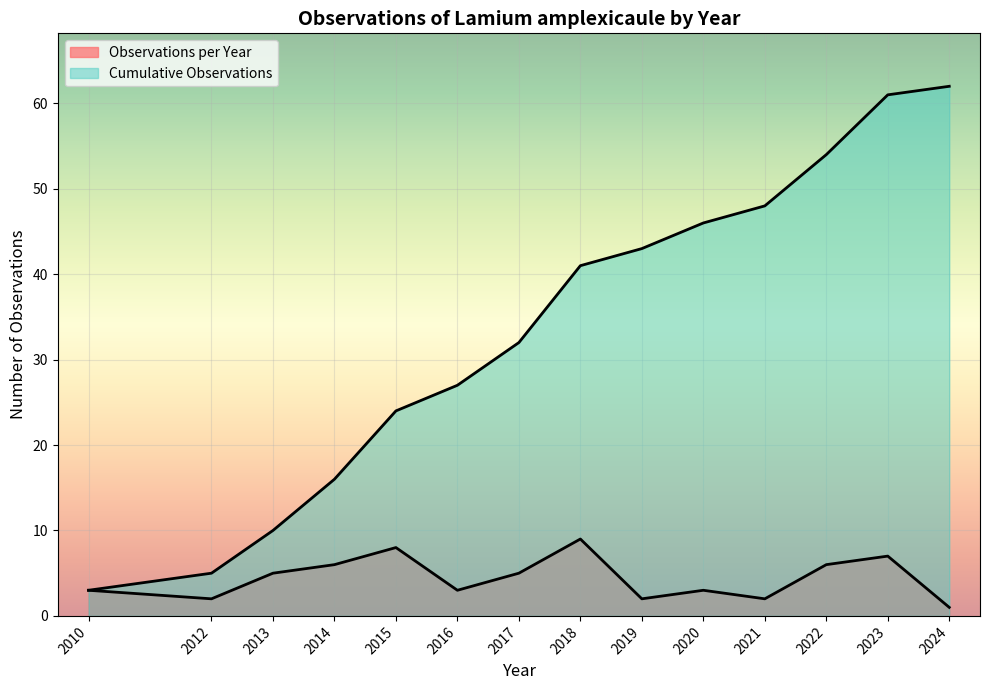

How many lines are shown in the chart?

2